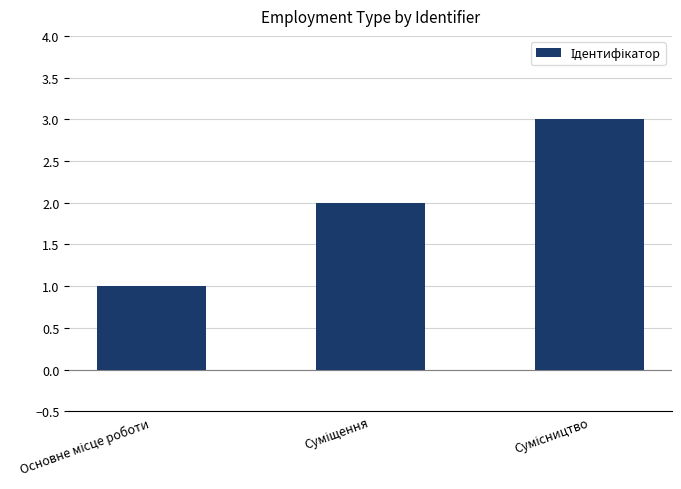

What is the maximum value shown in the chart?

3